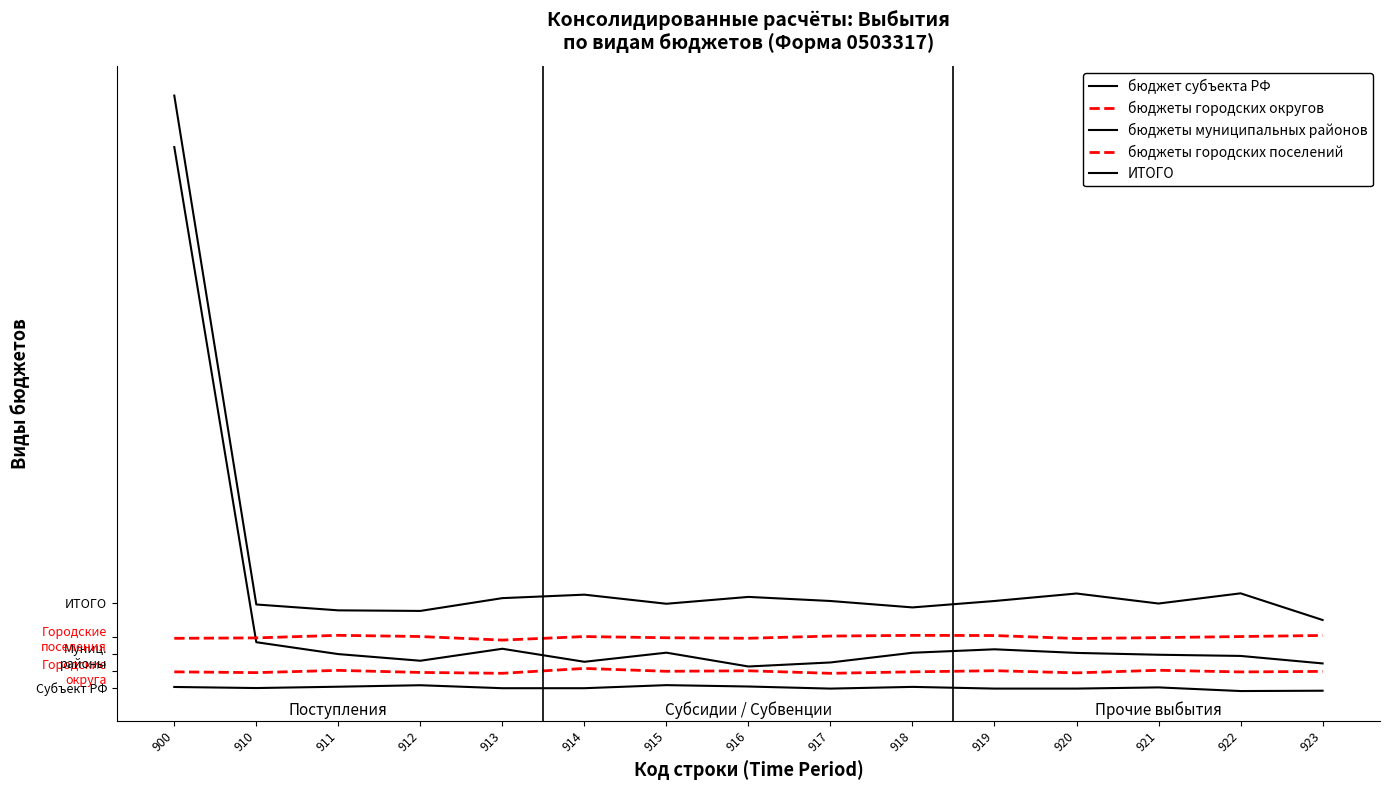

Does the chart have visible grid lines?

No